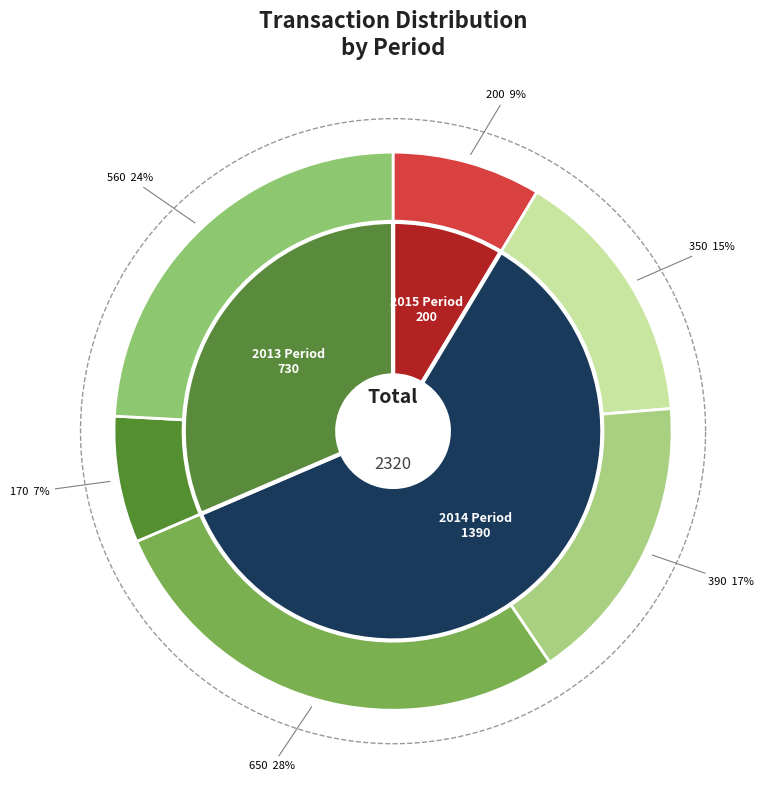

What percentage do 560 and 650 together represent?

52.2%